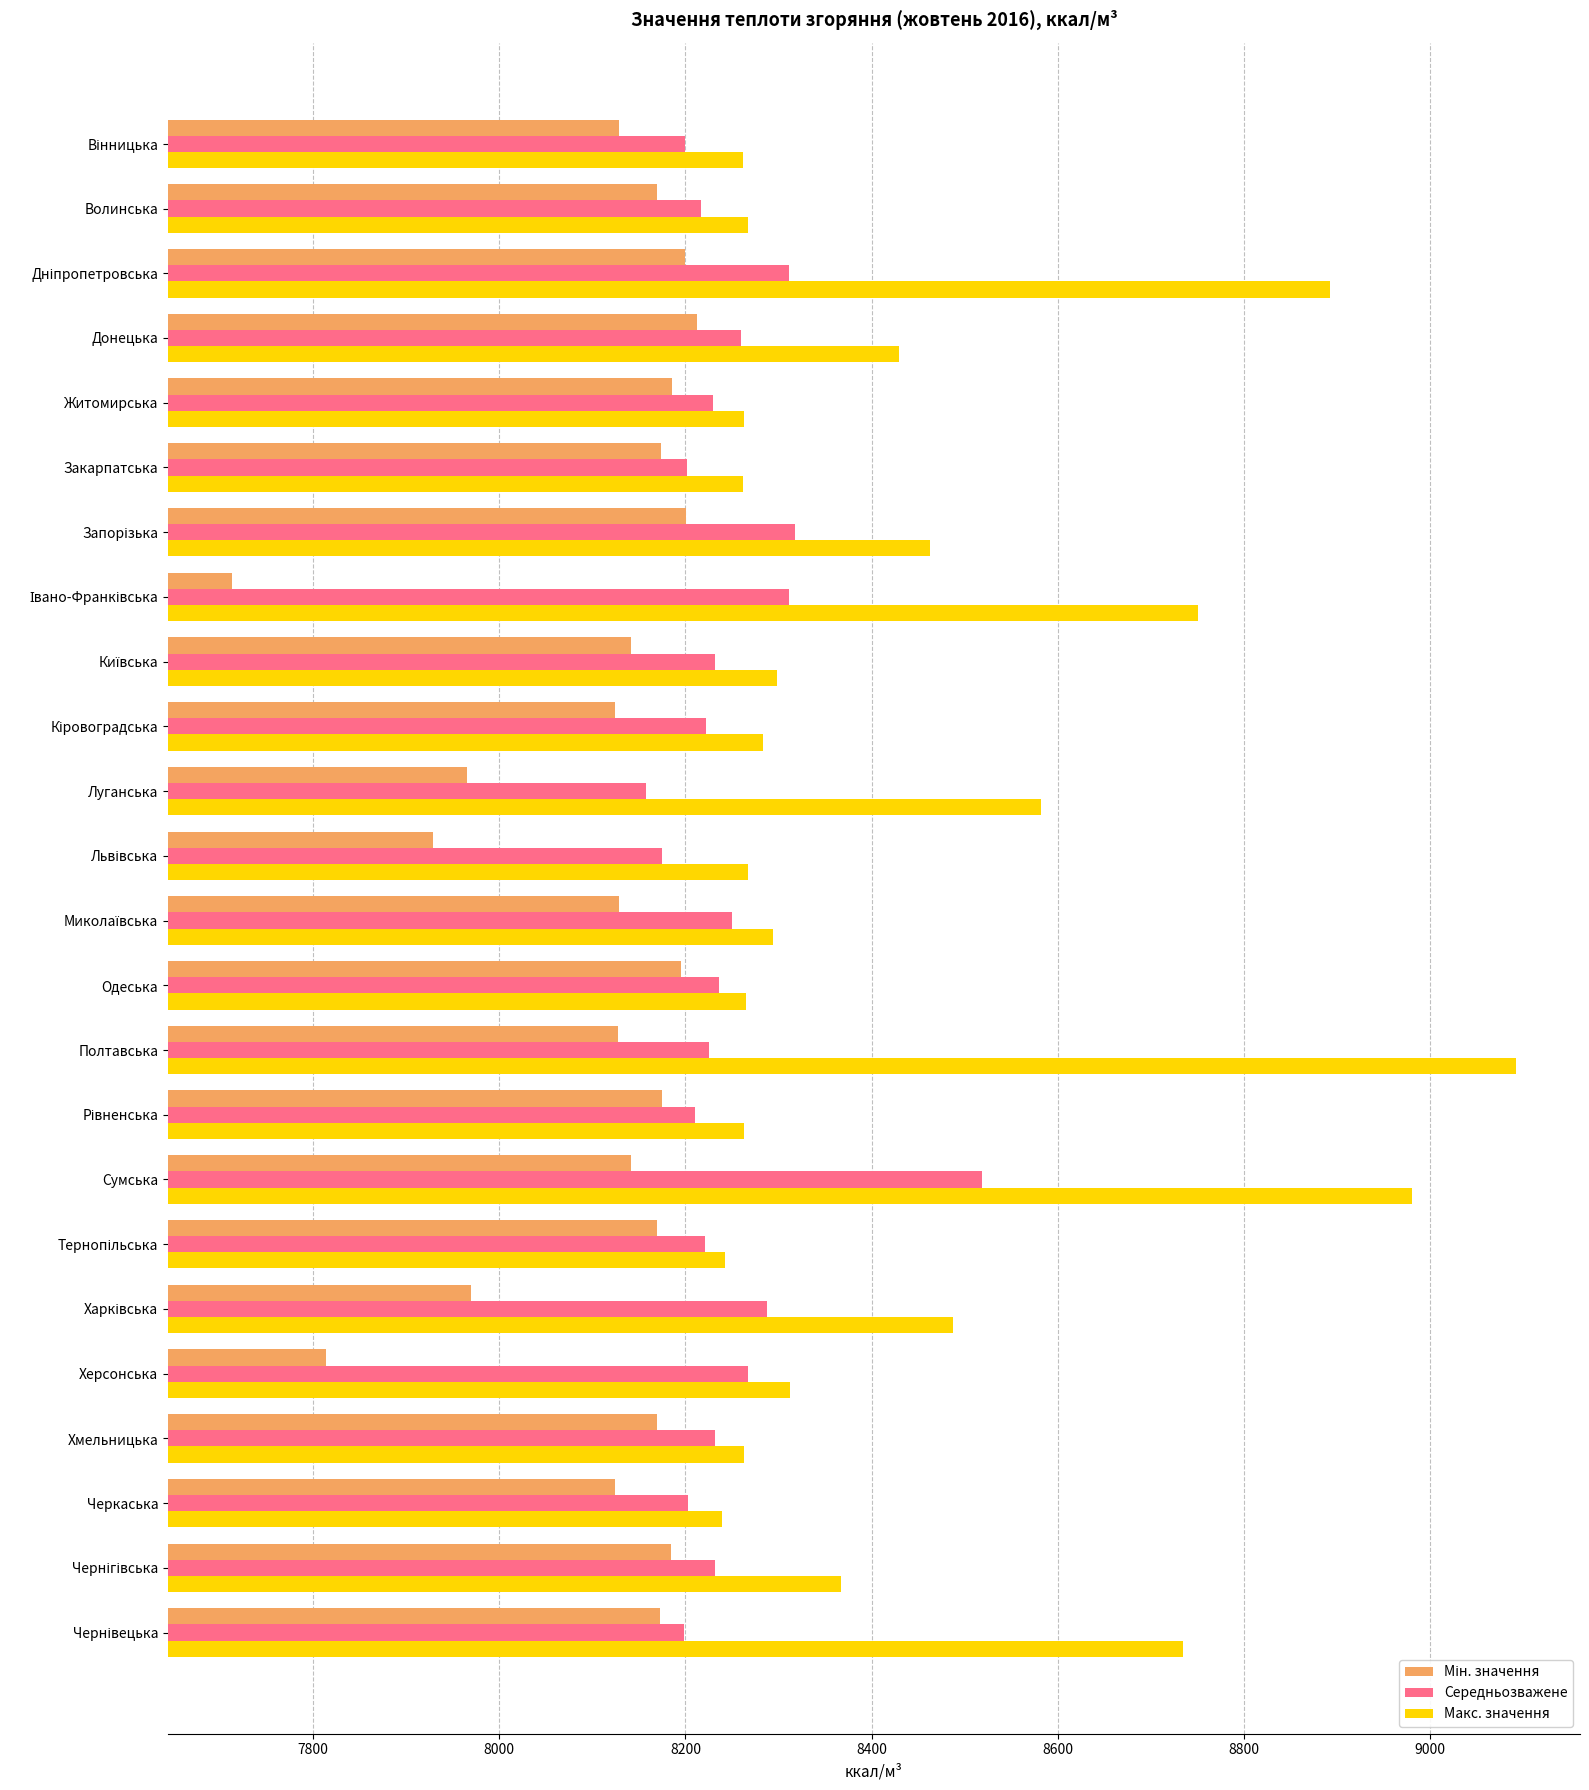

At which label does Середньозважене reach its peak?

Сумська